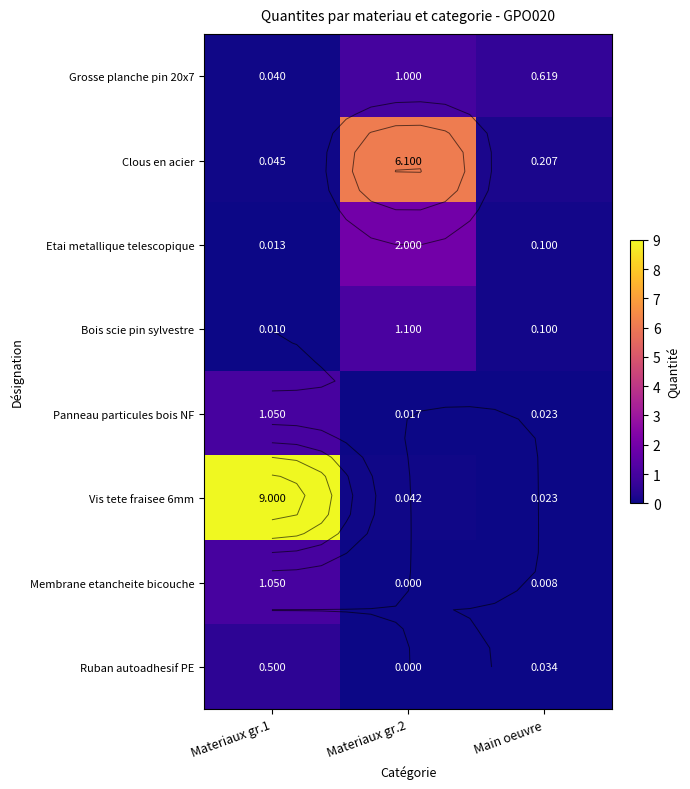

True or false: Ruban autoadhesif PE has a value of -0.3 at Materiaux gr.2.

False